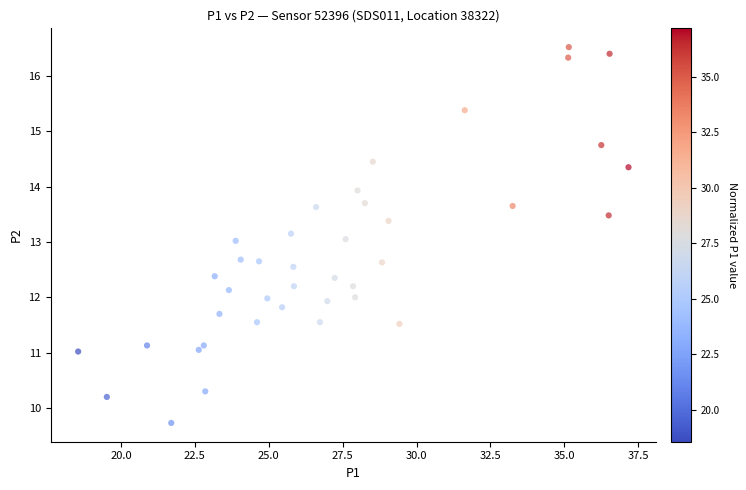

What is the range of X values (max minus min)?

18.6